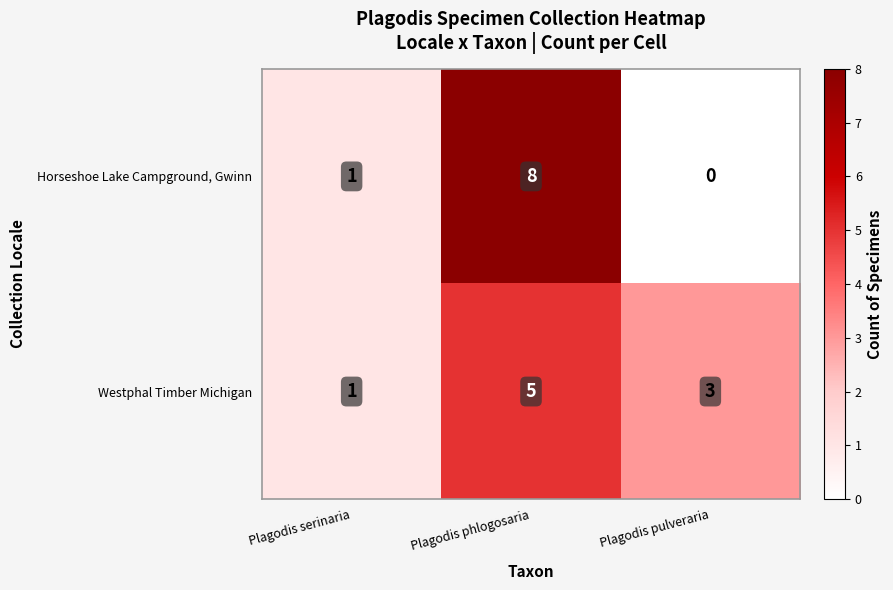

Between Plagodis phlogosaria and Plagodis pulveraria, which series saw the biggest shift?

Horseshoe Lake Campground, Gwinn